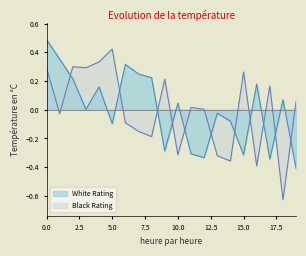

Rank the series by their maximum value, from lowest to highest.

Black Rating, White Rating